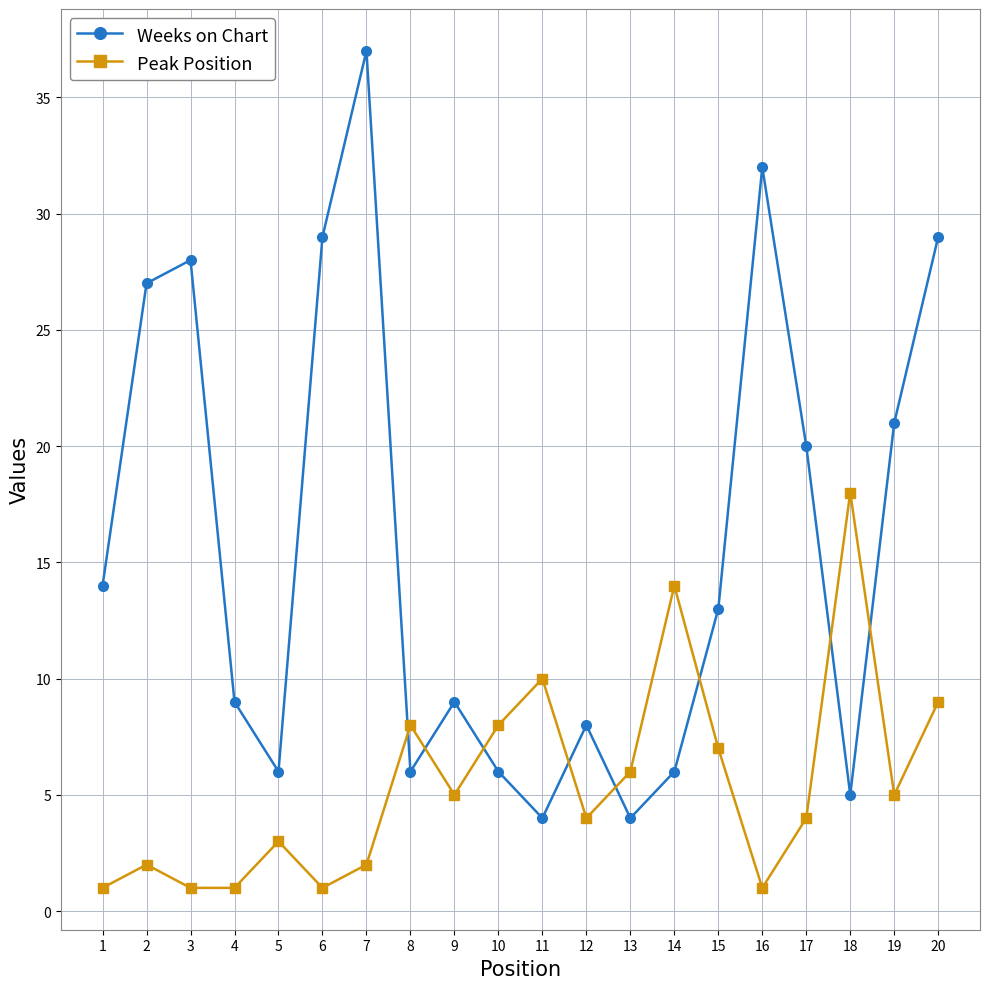

What is the difference between the maximum and minimum values in the Peak Position series?

17